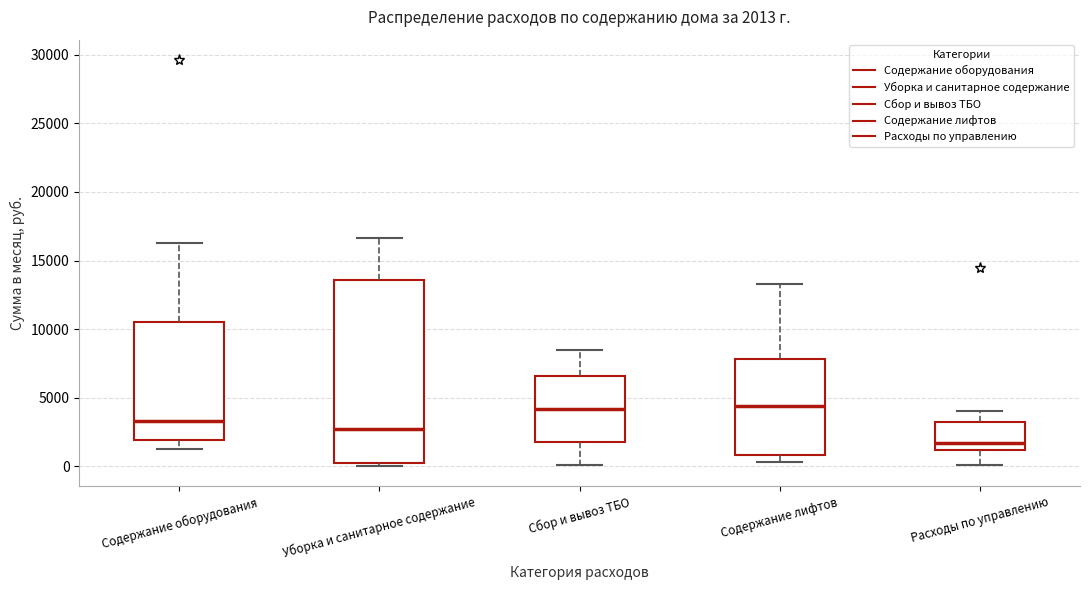

Which box is the tallest, from its lower edge to its upper edge?

Уборка и санитарное содержание